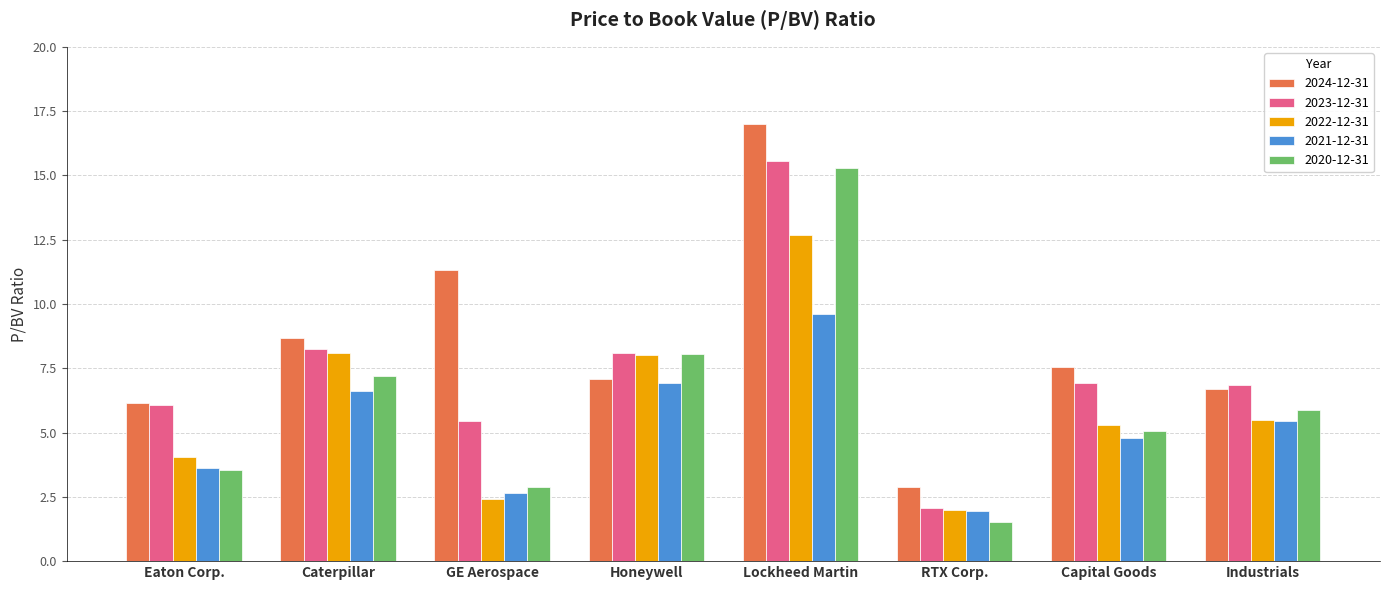

What is the sum of all 2022-12-31 values?

48.0